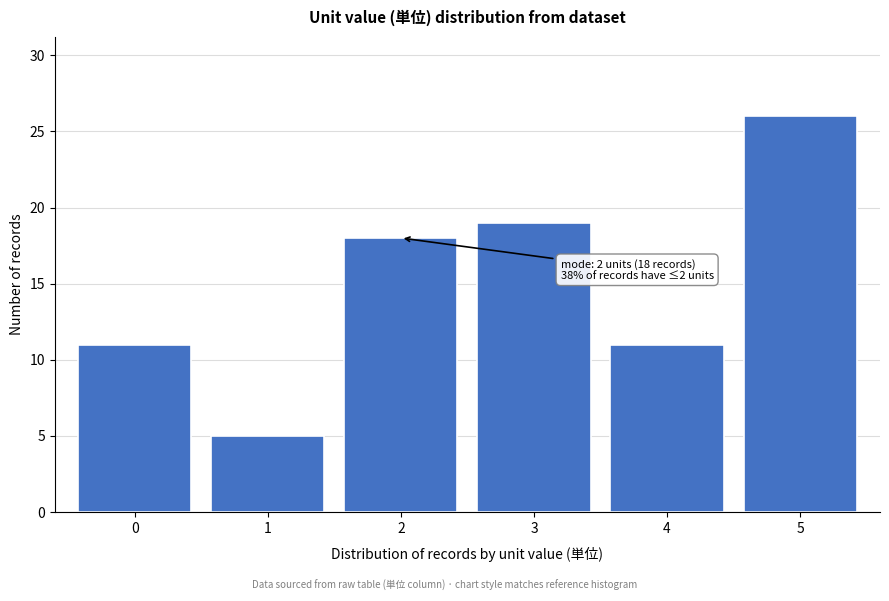

Reading left to right, extract all data points from this chart.

11	5	18	19	11	26